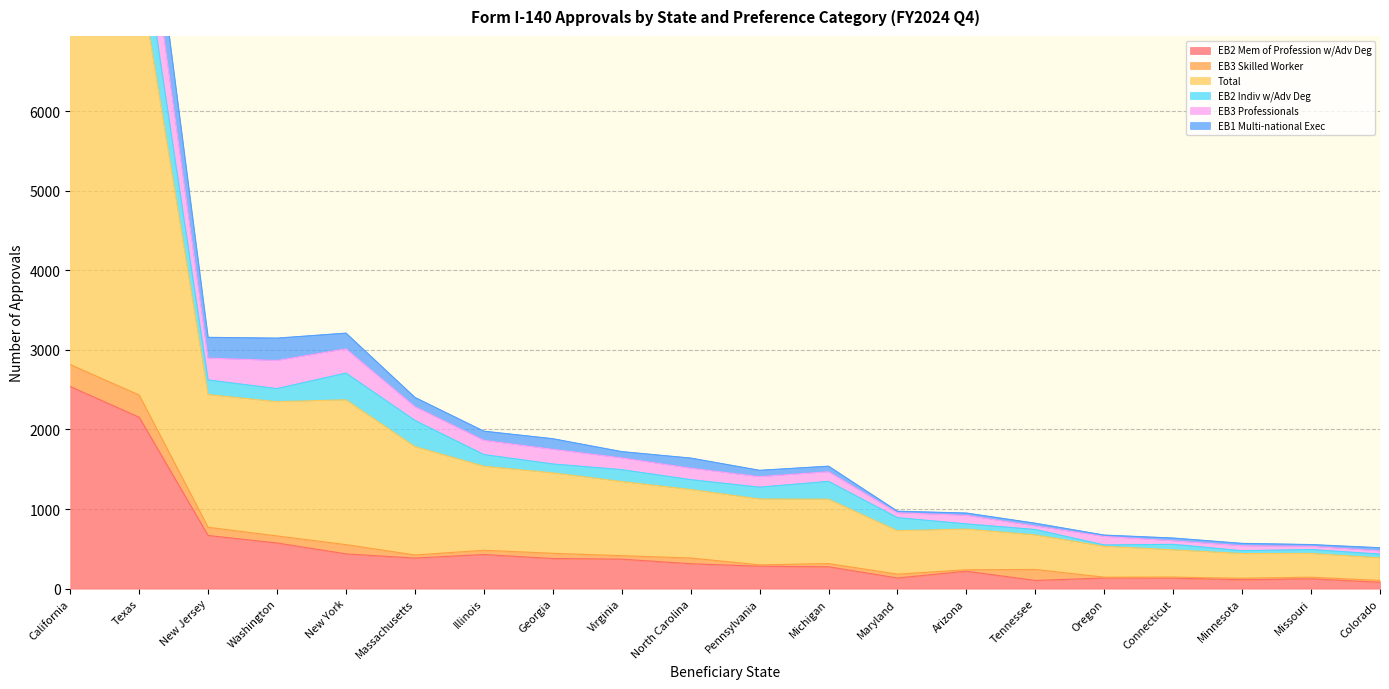

The Total series shows 953 at Maryland. True or false?

True